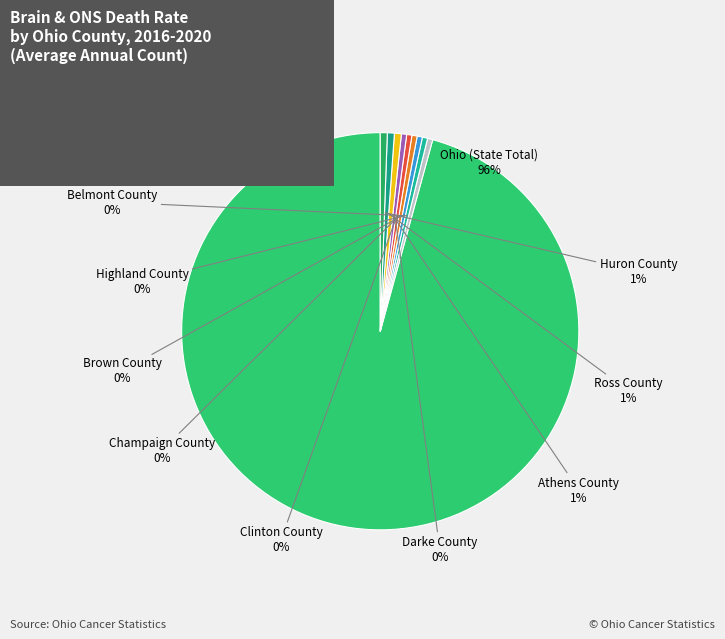

True or false: Highland County accounts for 0% of the total.

True